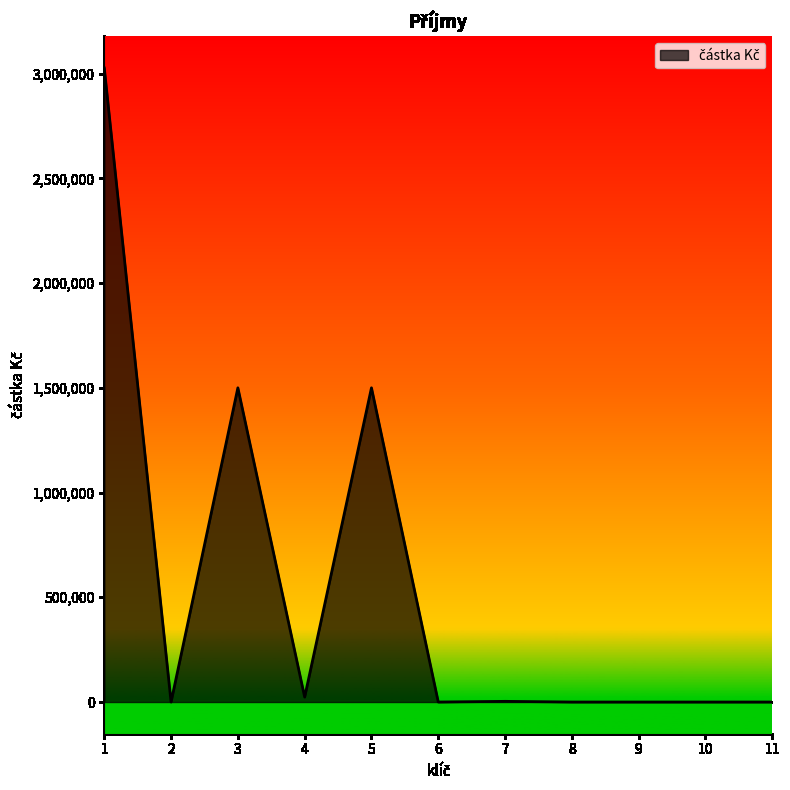

What is the difference between the maximum and minimum values?

3026783.1